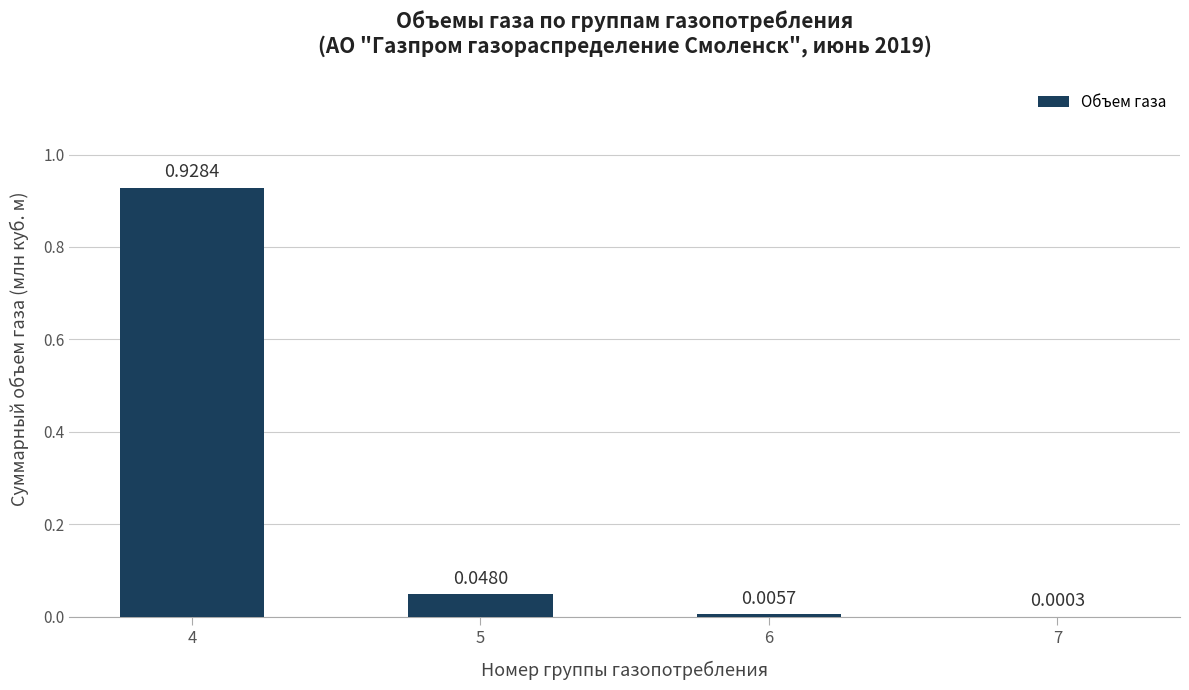

What is the change in value from 4 to 7?

-0.9